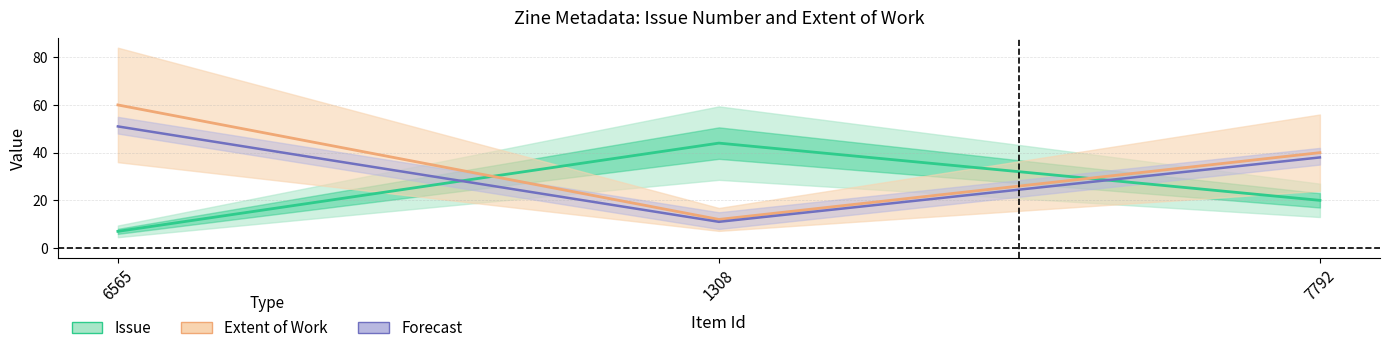

What is the difference between the second highest and minimum values in the Issue series?

13